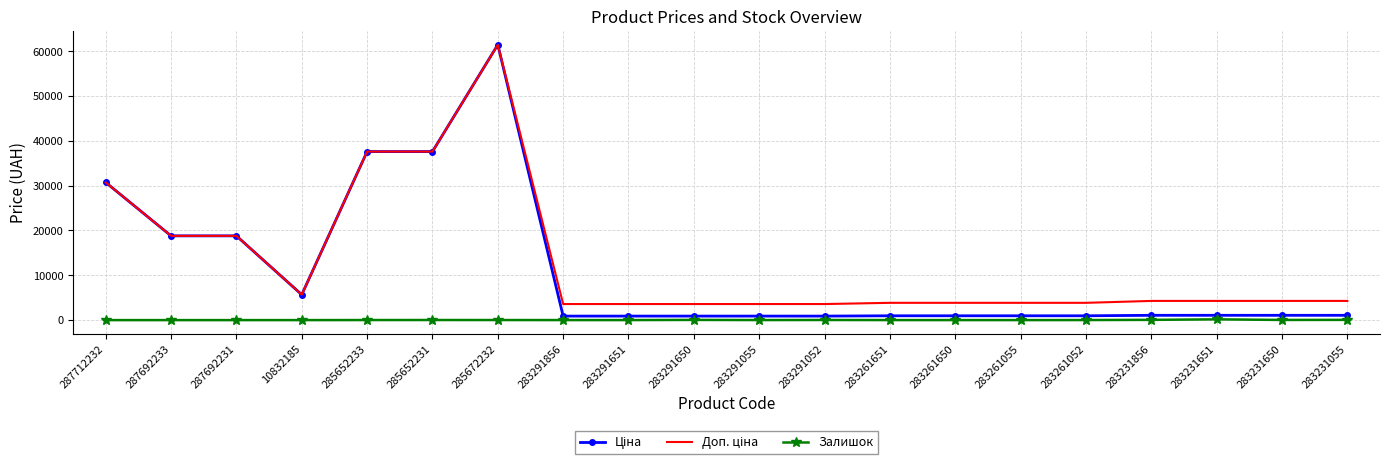

What is the maximum value shown in the chart?

61434.3